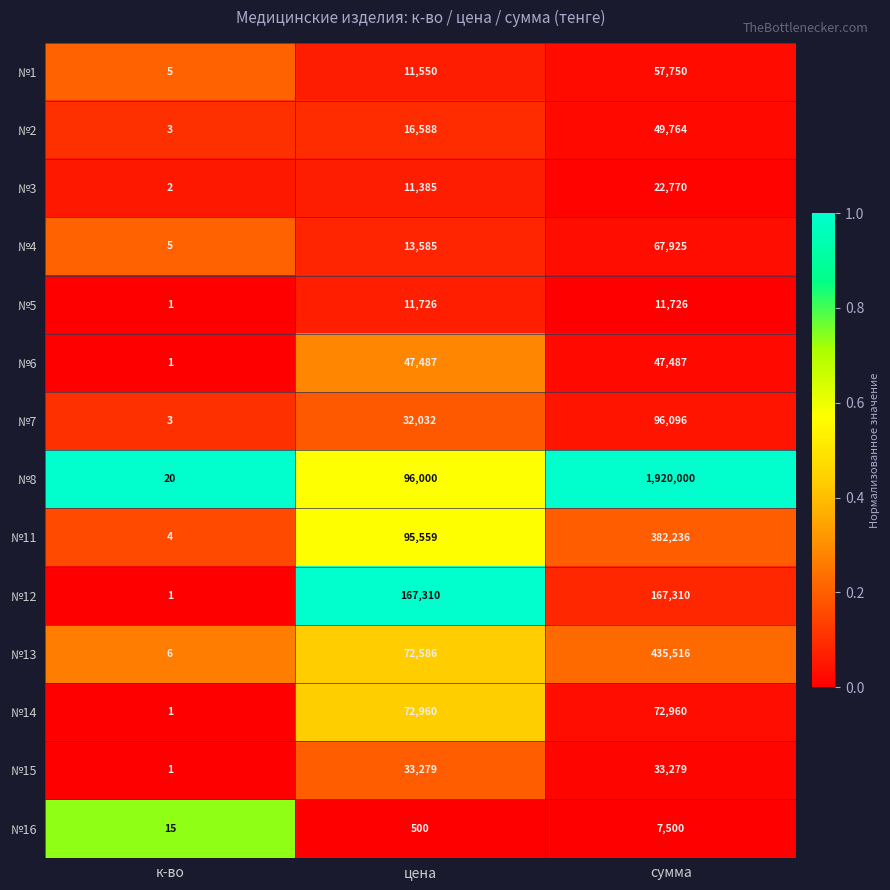

Which series has the widest spread of values?

№8